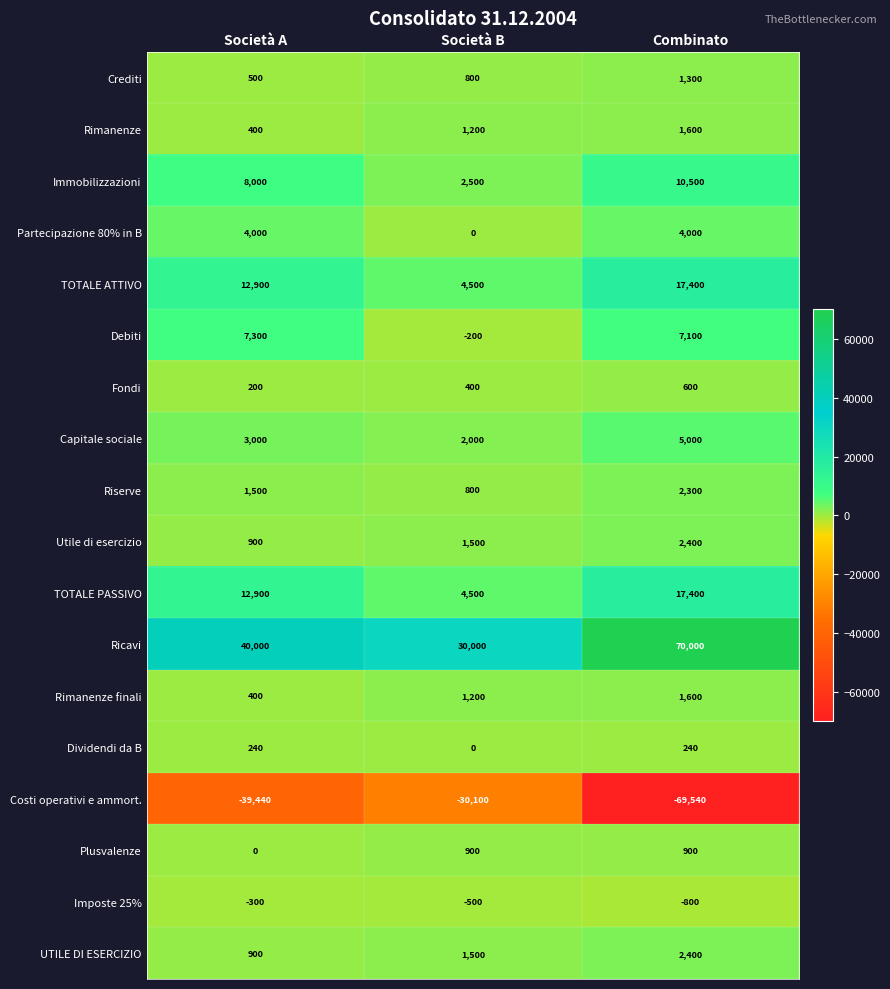

The TOTALE ATTIVO series shows 6585 at Società B. True or false?

False